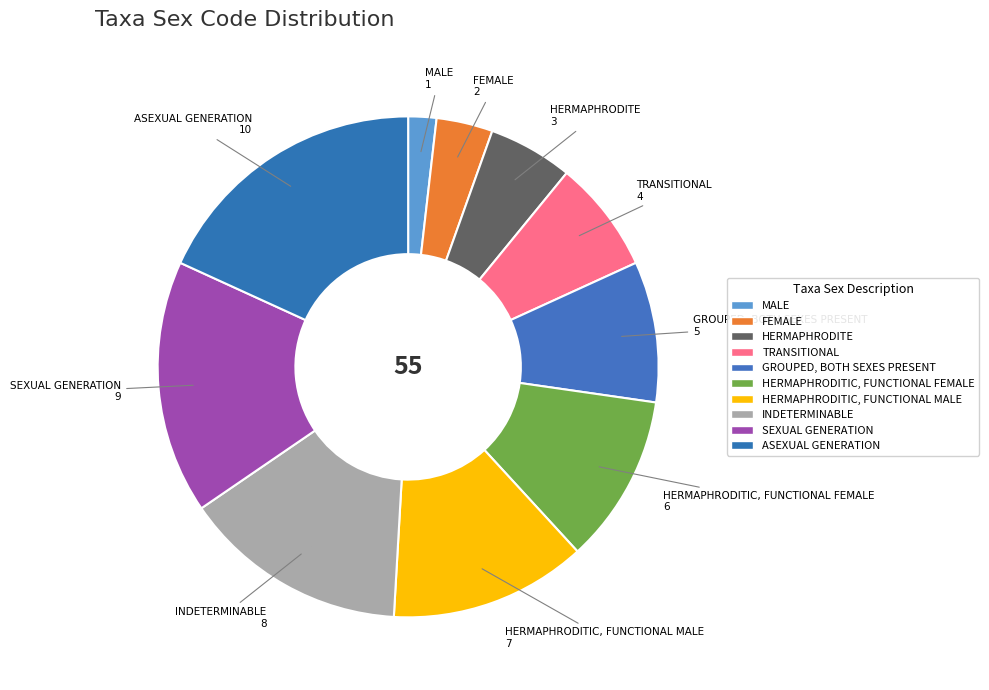

What is the change in value from INDETERMINABLE to SEXUAL GENERATION?

+1